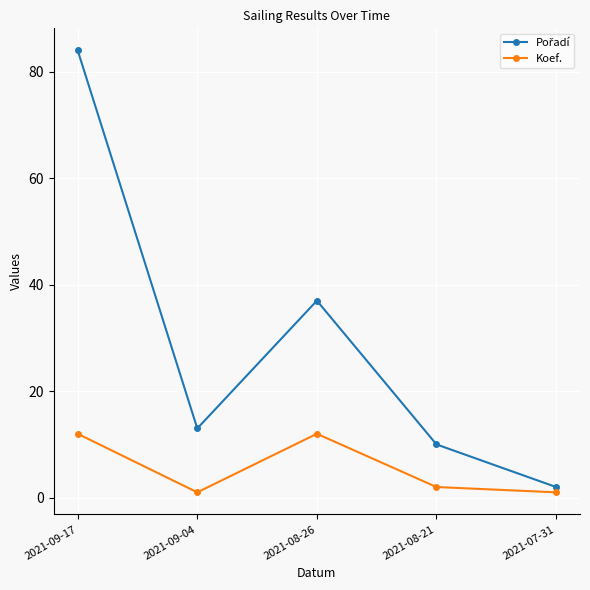

True or false: Koef. has more than 2 points higher than both neighbors.

False